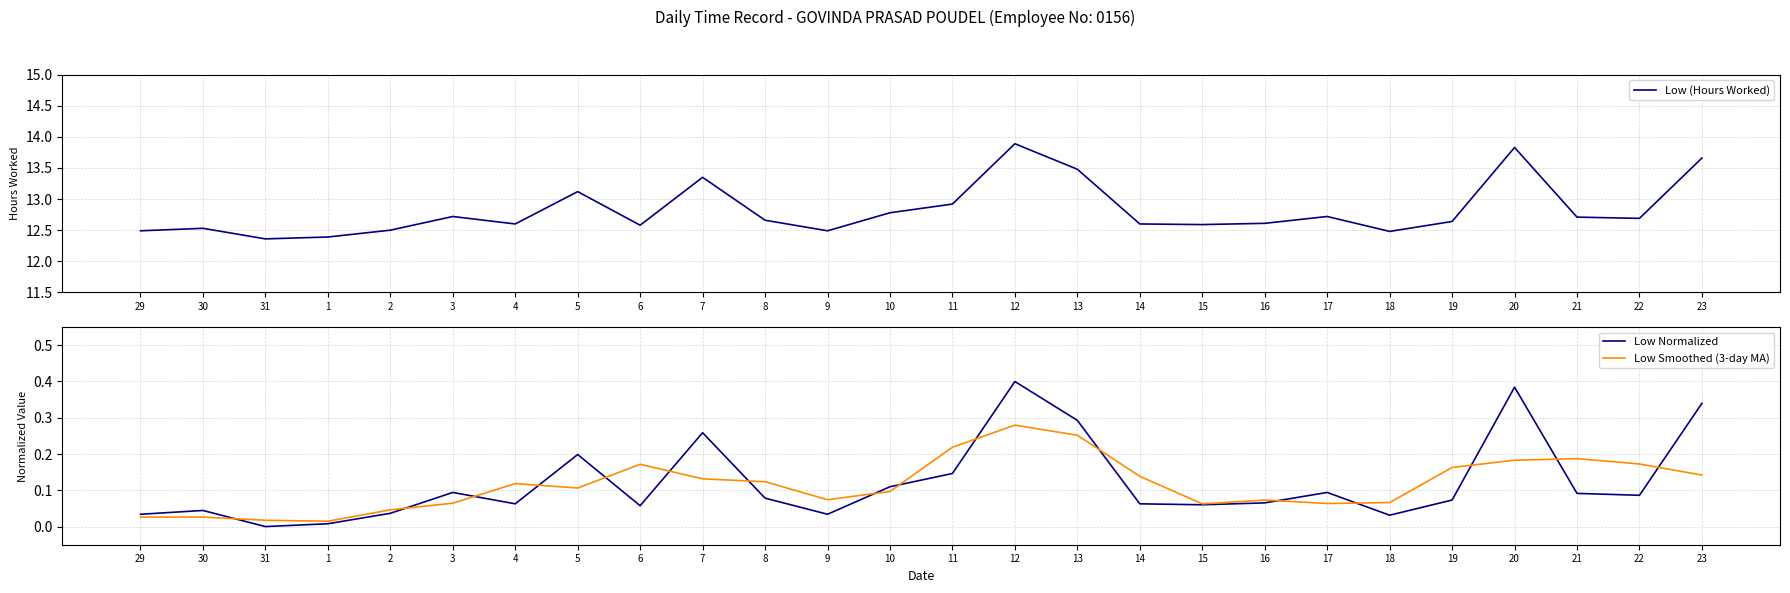

What is the sum of all Low Normalized values?

3.1